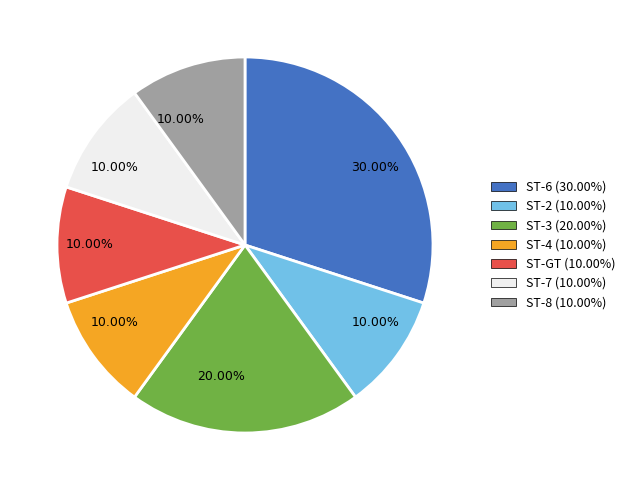

Is it true that ST-6 is 39% of the pie?

False